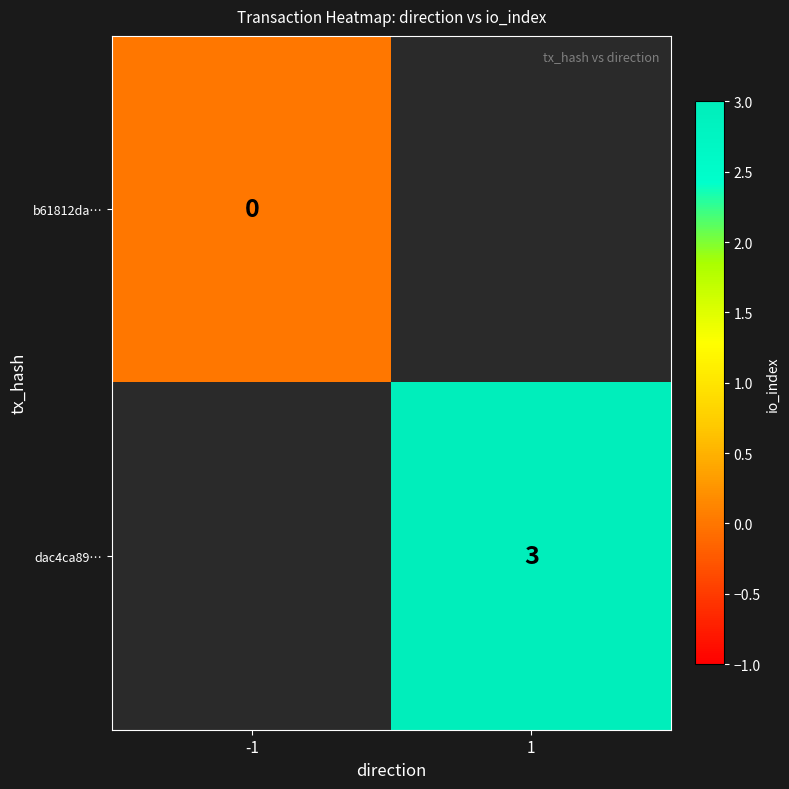

True or false: dac4ca89… has a value of 2 at 1.

False